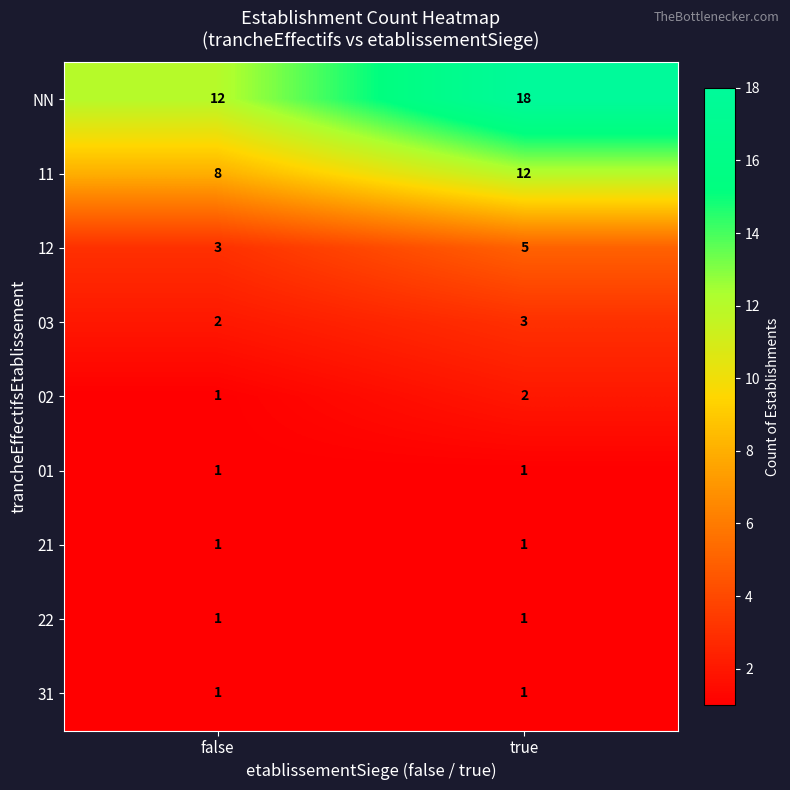

What is the greatest value displayed?

18